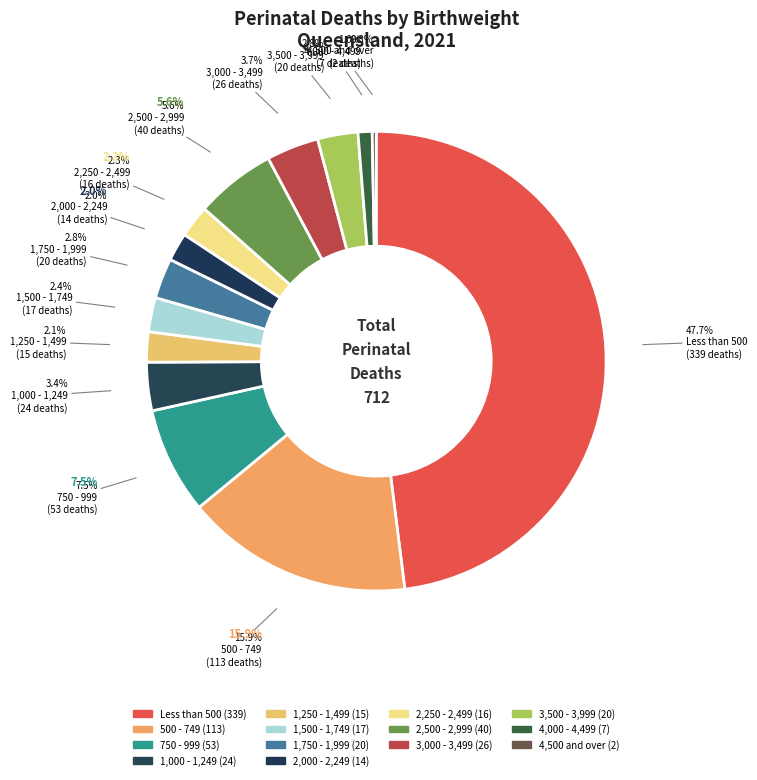

What percentage do 1,000 - 1,249 and 2,250 - 2,499 together represent?

5.7%